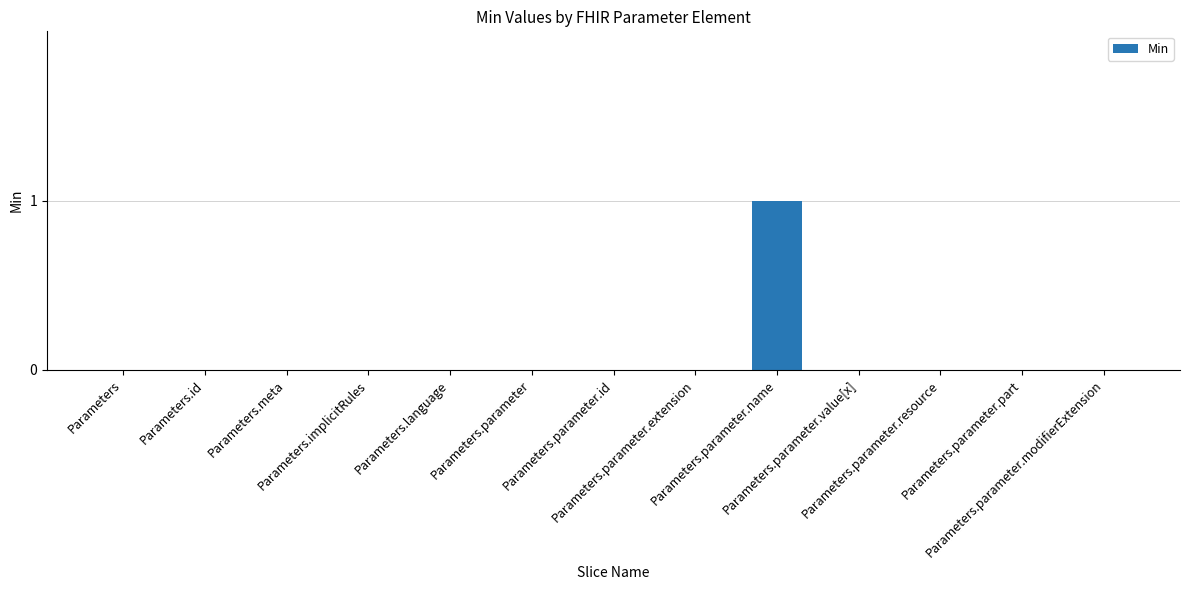

How many series are shown in this chart?

1